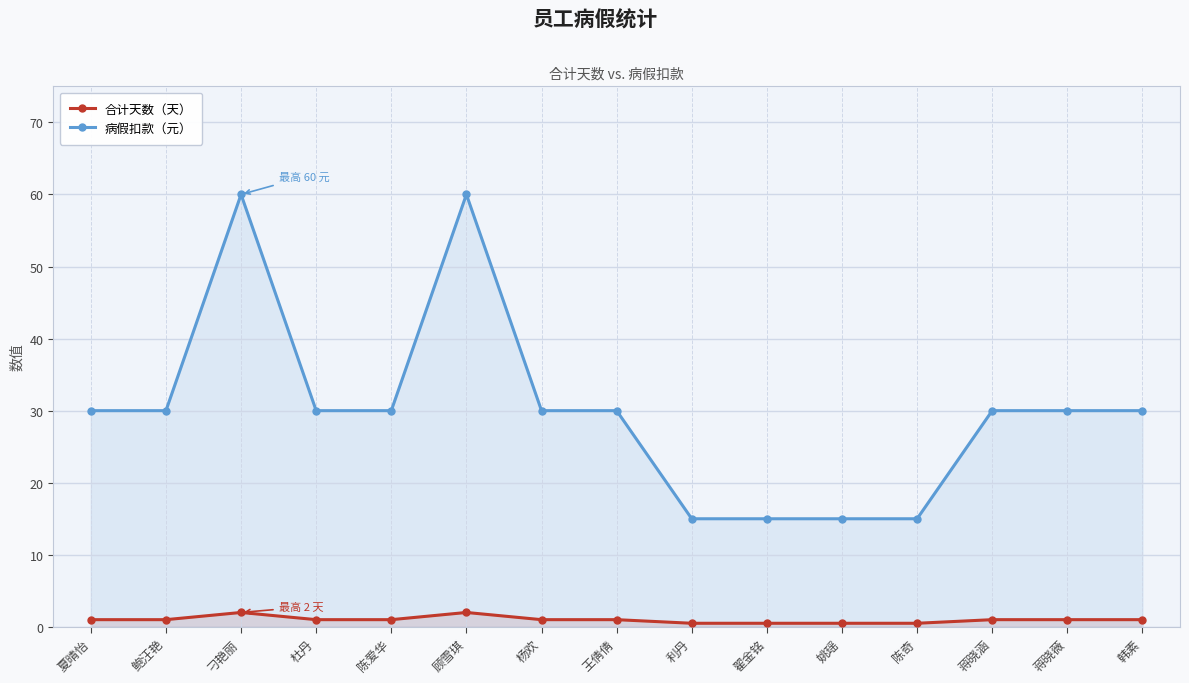

Reading right to left, list all the values displayed in this chart.

合计天数（天）: 1.0	1.0	1.0	0.5	0.5	0.5	0.5	1.0	1.0	2.0	1.0	1.0	2.0	1.0	1.0
病假扣款（元）: 30.0	30.0	30.0	15.0	15.0	15.0	15.0	30.0	30.0	60.0	30.0	30.0	60.0	30.0	30.0